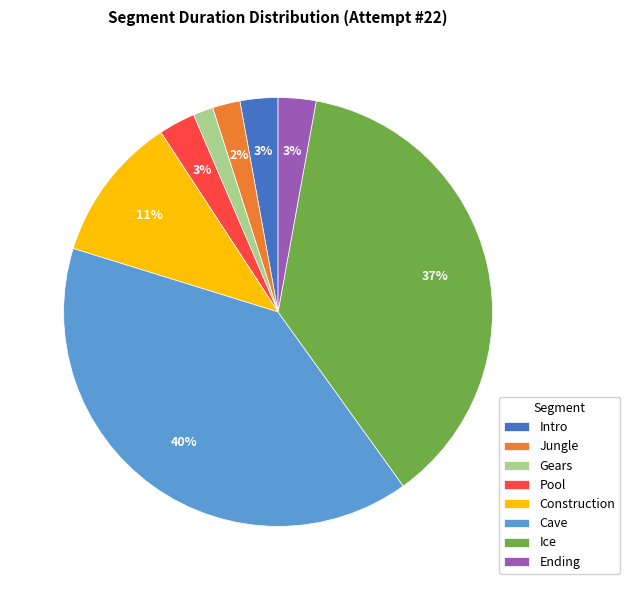

True or false: Pool accounts for 30% of the total.

False